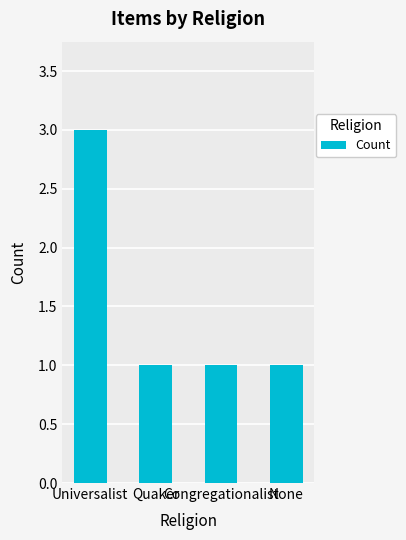

What is the smallest value displayed?

1